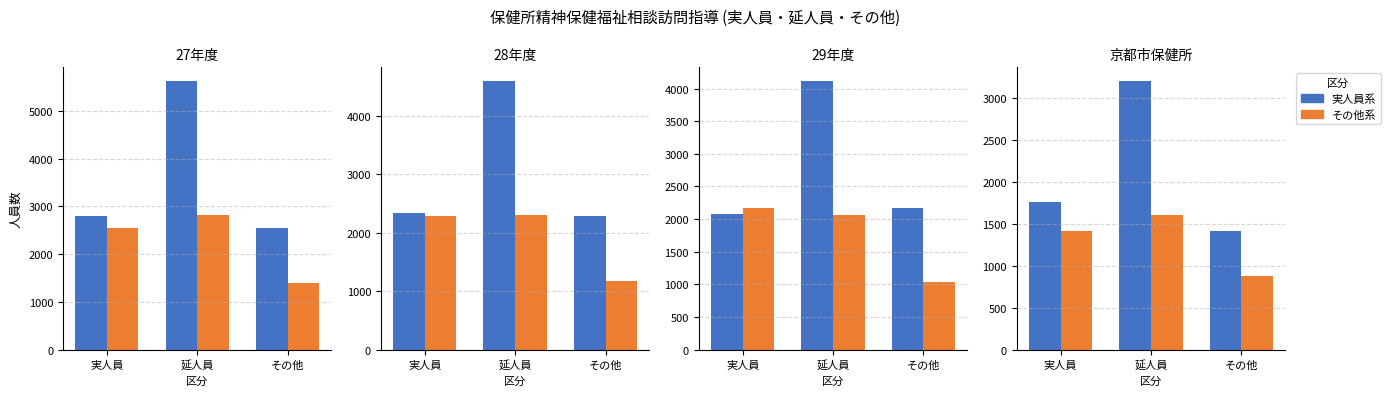

How many その他系 values are between 883 and 1605?

3